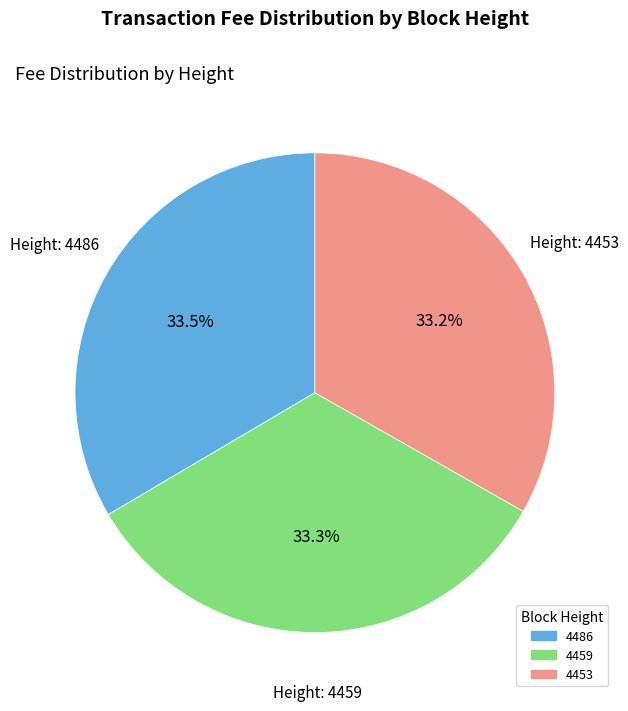

How many slices are in this pie chart?

3